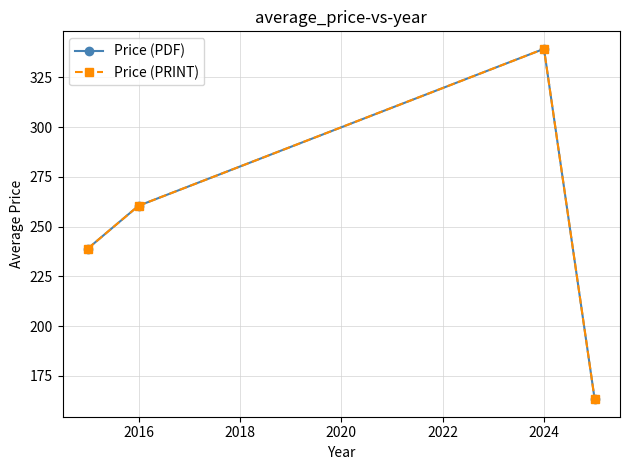

What is the average value of the Price (PRINT) series?

250.5